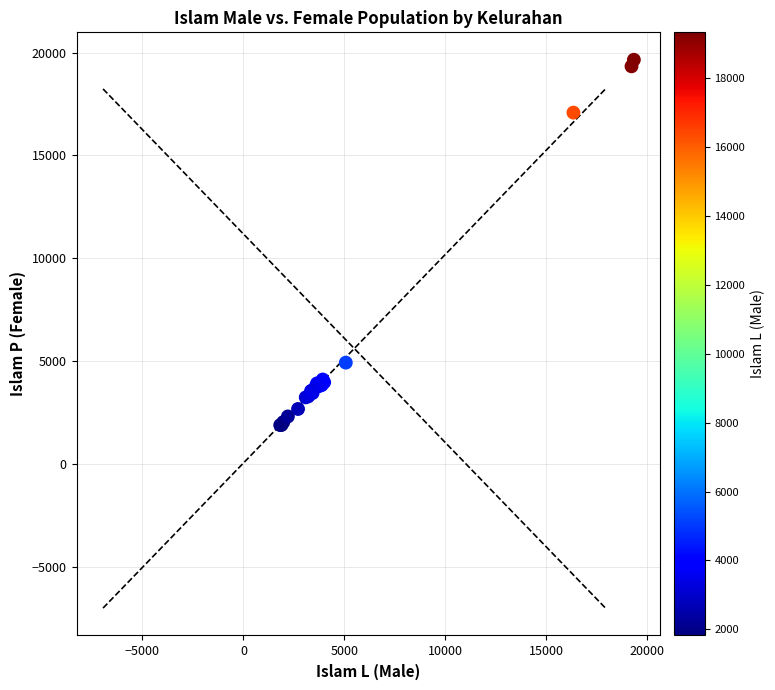

What Y value in the scatter plot is closest to 10764?

4919